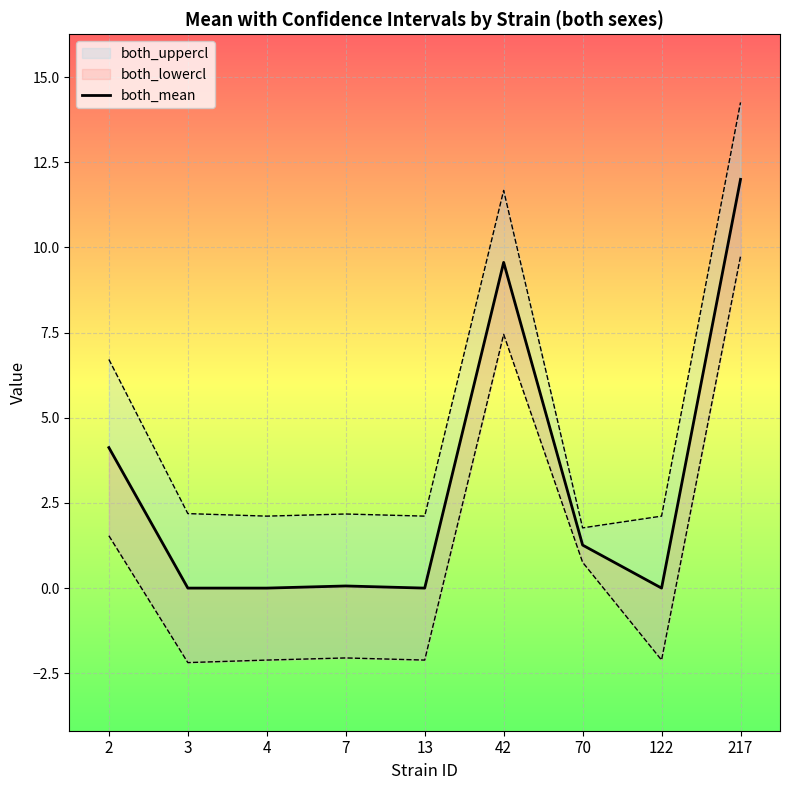

Reading left to right, transcribe all the data shown in this chart.

2=4.1	3=0.0	4=0.0	7=0.1	13=0.0	42=9.6	70=1.3	122=0.0	217=12.0